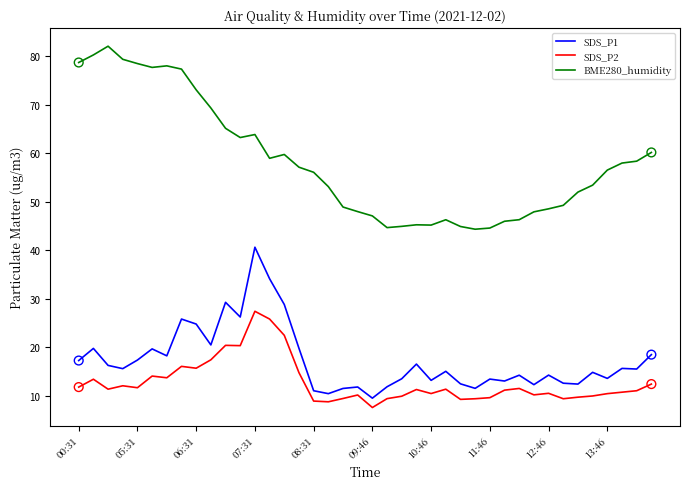

Which series has the largest range (max minus min)?

BME280_humidity